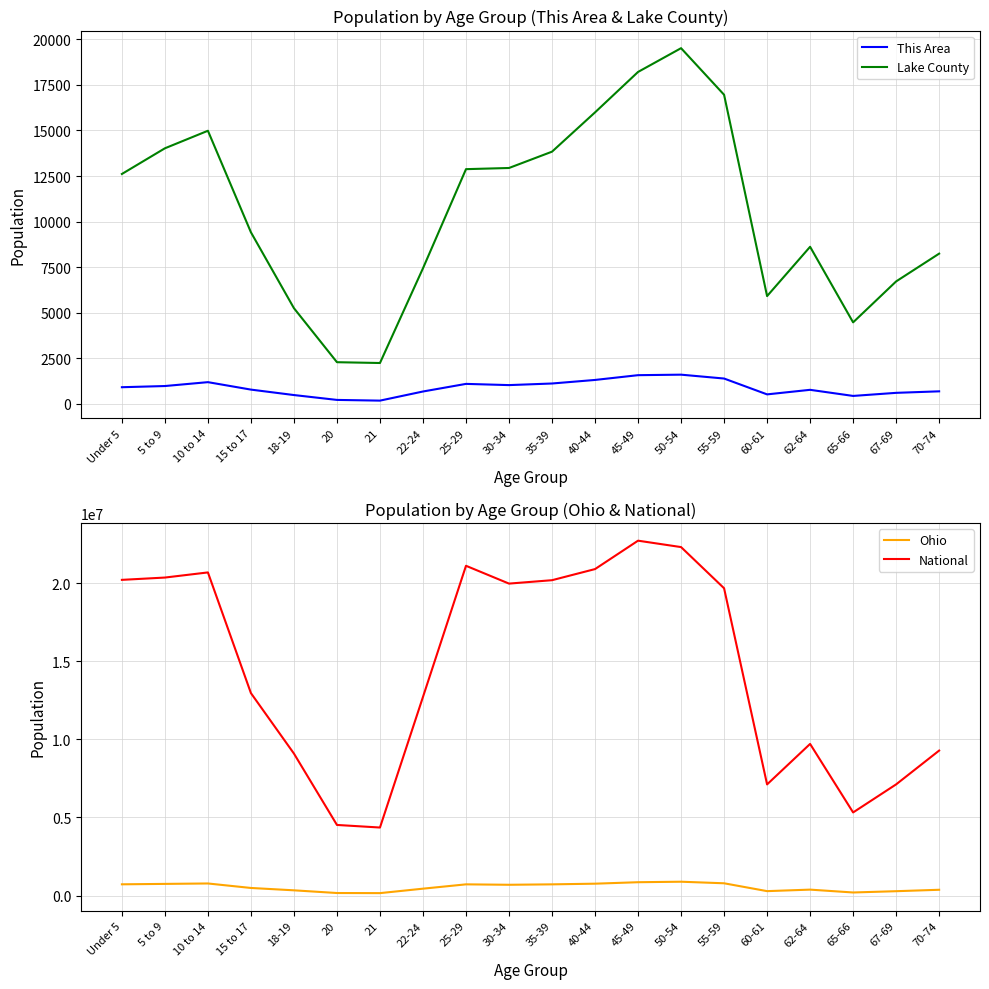

Which series changed the most between 15 to 17 and 25-29?

National